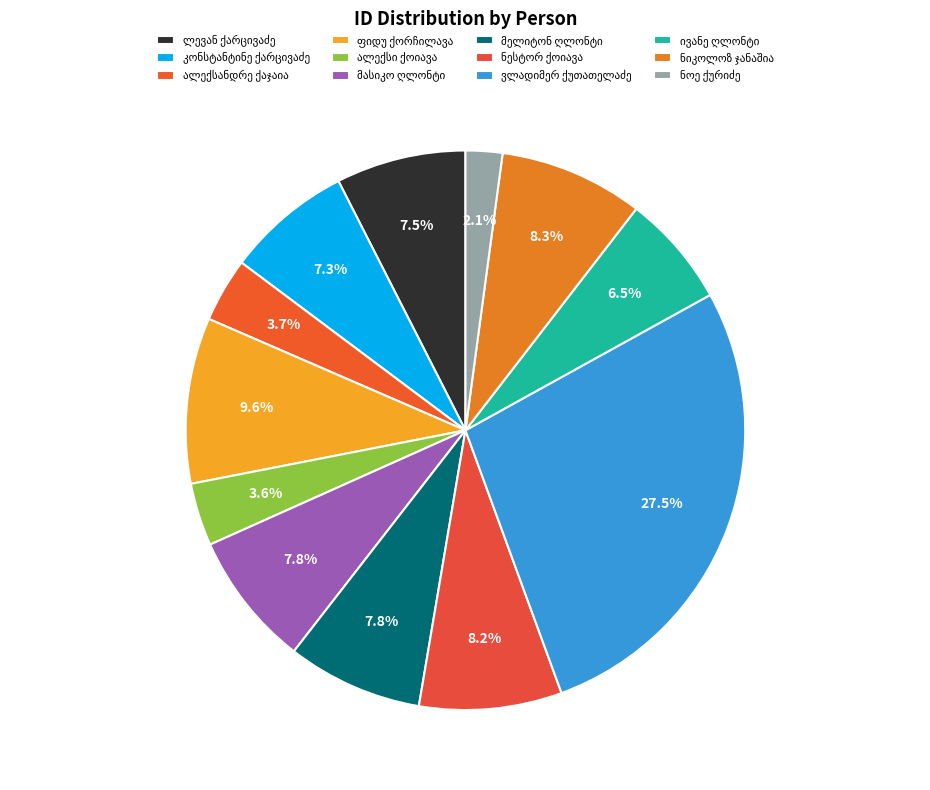

How many segments does this pie chart have?

12